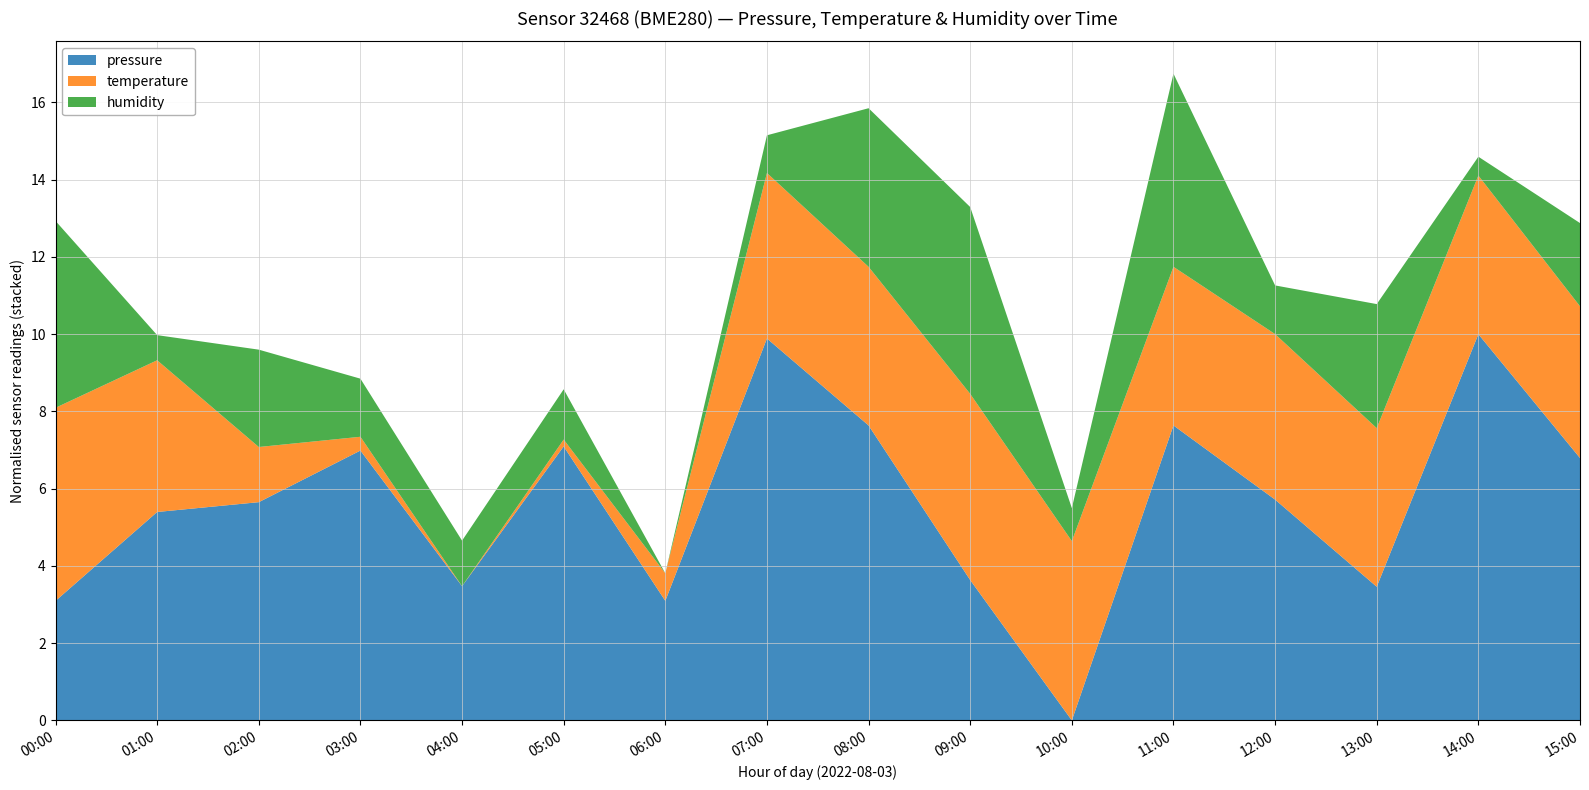

Reading left to right, extract all data points from this chart.

pressure: 00:00=101012.2	01:00=101016.8	02:00=101017.2	03:00=101019.9	04:00=101013.0	05:00=101020.1	06:00=101012.2	07:00=101025.6	08:00=101021.2	09:00=101013.3	10:00=101006.1	11:00=101021.2	12:00=101017.4	13:00=101012.9	14:00=101025.8	15:00=101019.5
temperature: 00:00=24.8	01:00=24.8	02:00=24.6	03:00=24.6	04:00=24.6	05:00=24.6	06:00=24.6	07:00=24.8	08:00=24.8	09:00=24.8	10:00=24.8	11:00=24.8	12:00=24.8	13:00=24.8	14:00=24.8	15:00=24.8
humidity: 00:00=59.6	01:00=58.6	02:00=59.1	03:00=58.8	04:00=58.8	05:00=58.8	06:00=58.5	07:00=58.7	08:00=59.5	09:00=59.6	10:00=58.7	11:00=59.7	12:00=58.8	13:00=59.2	14:00=58.6	15:00=59.0